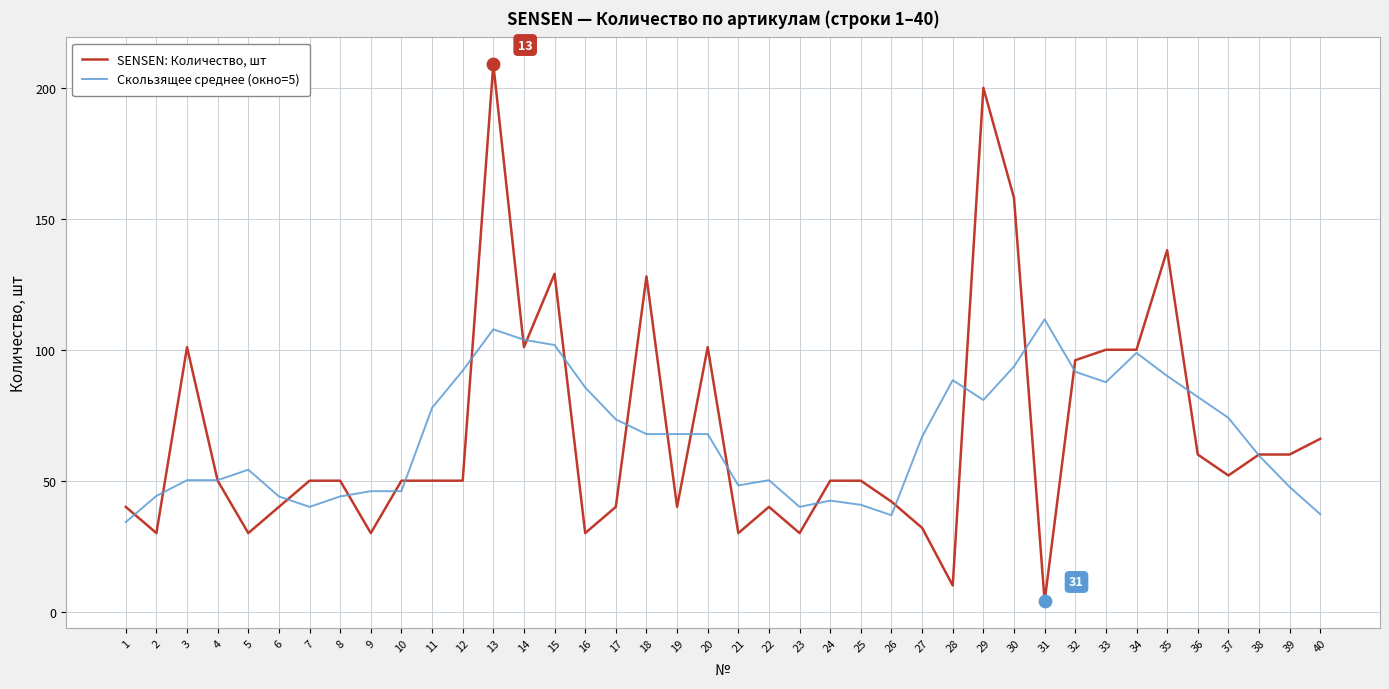

What is the total value across all series at 5?

84.2